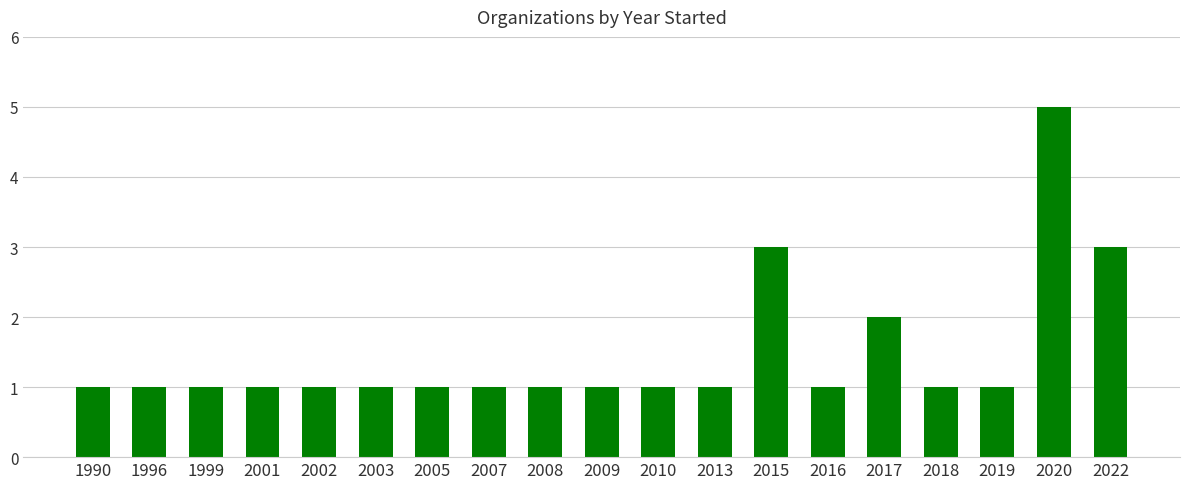

Is it true that the value at 2007 is 0?

False